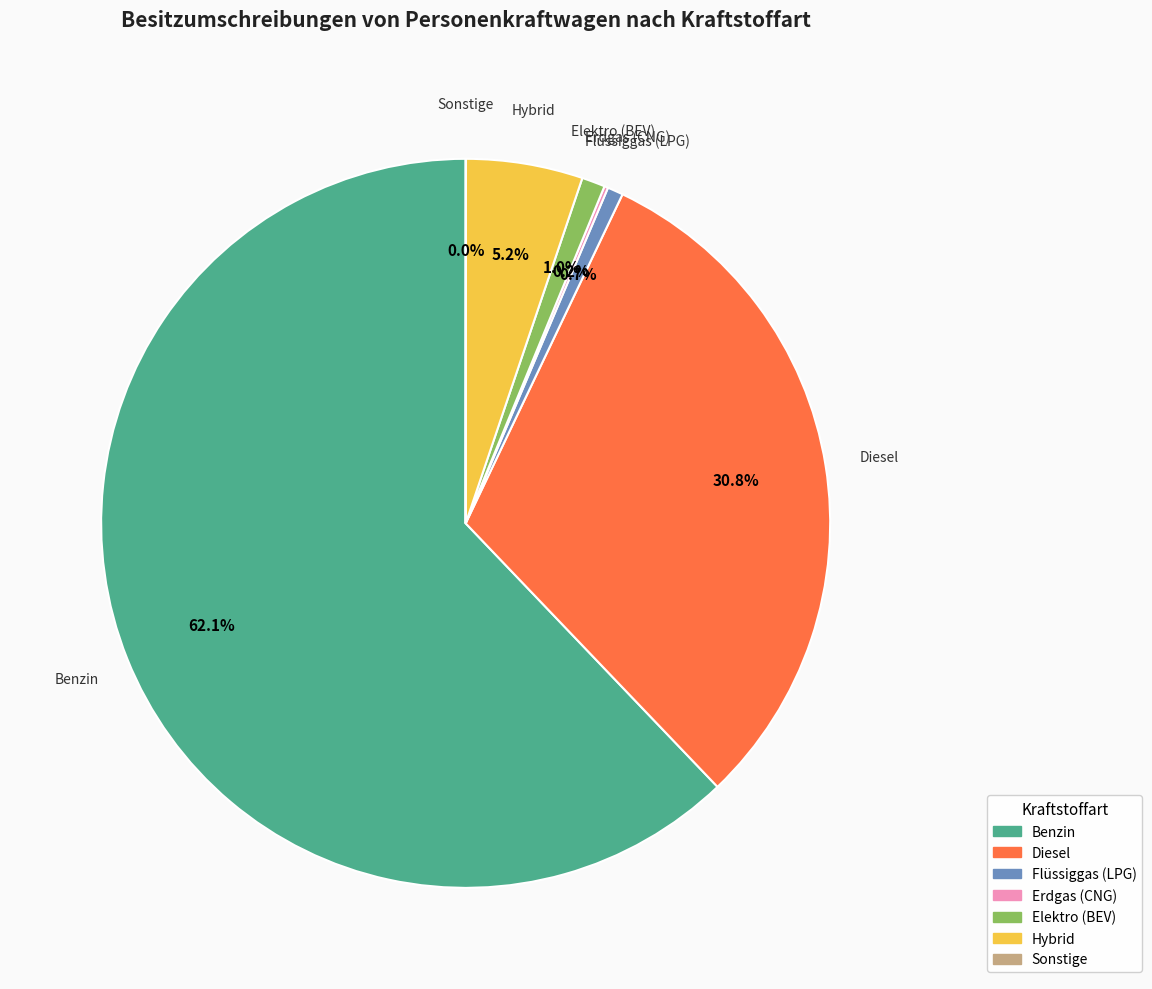

What is the largest slice in the pie chart?

Benzin